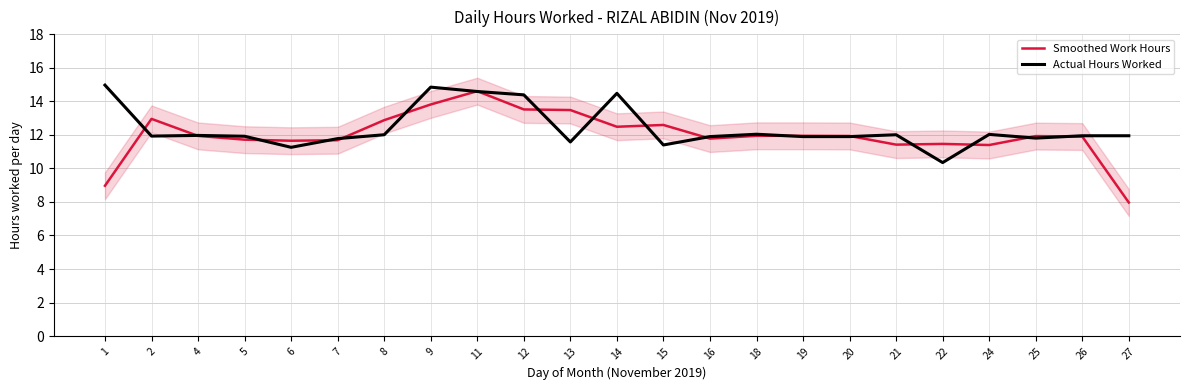

Does the chart have visible grid lines?

Yes